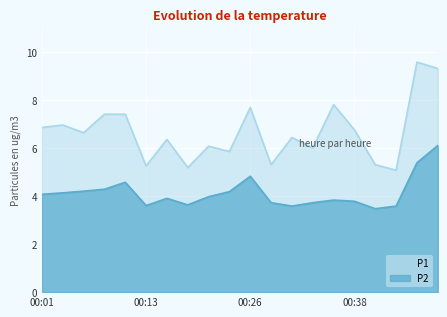

At which label is P1 closest to 7?

00:04